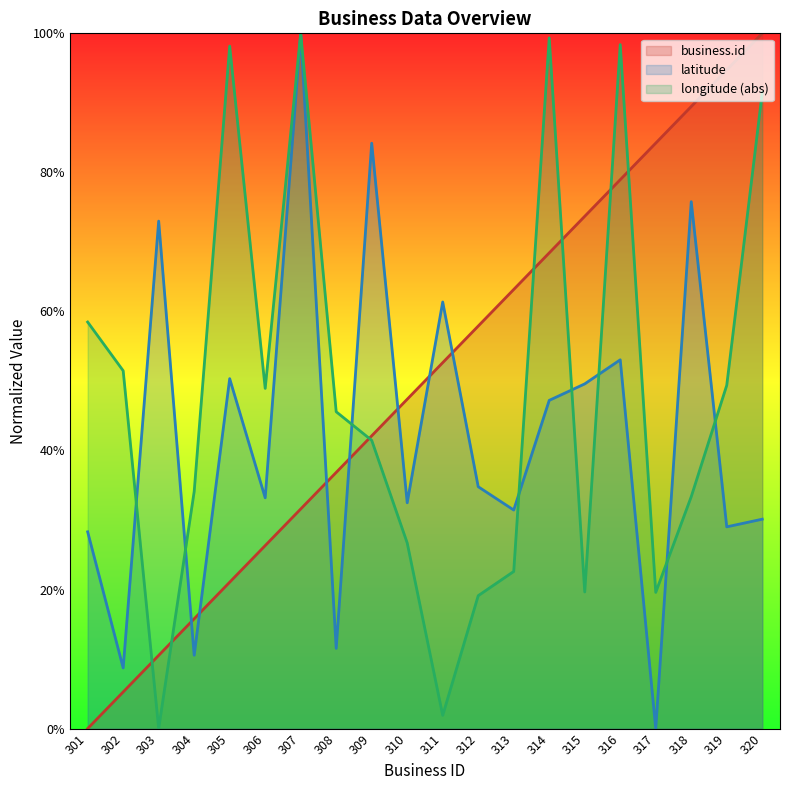

Rank the series at 306 from highest to lowest value.

longitude (abs), latitude, business.id